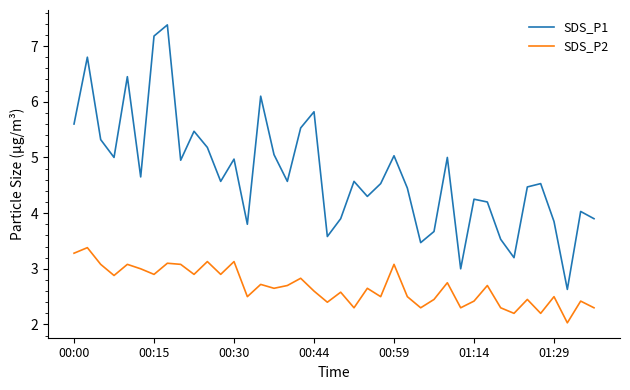

List the series in order of their peak value, lowest first.

SDS_P2, SDS_P1